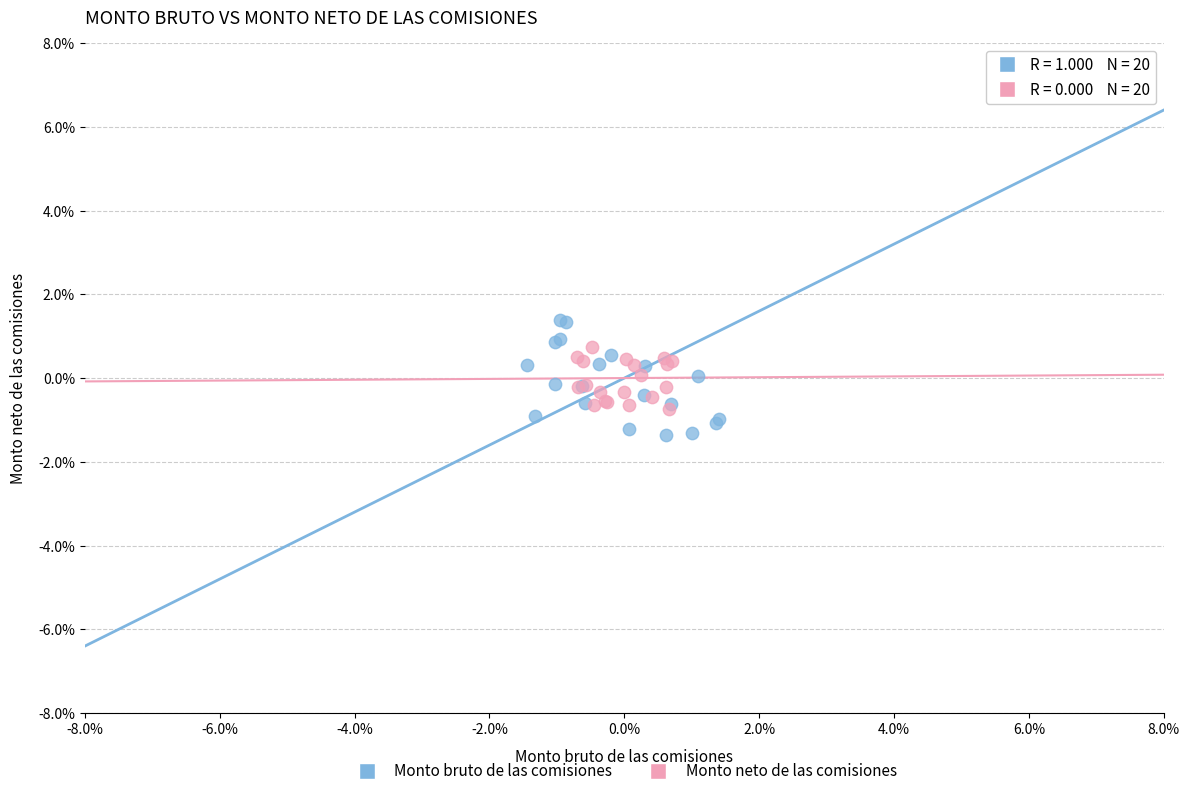

What are all the series names shown in the legend?

Monto bruto de las comisiones, Monto neto de las comisiones